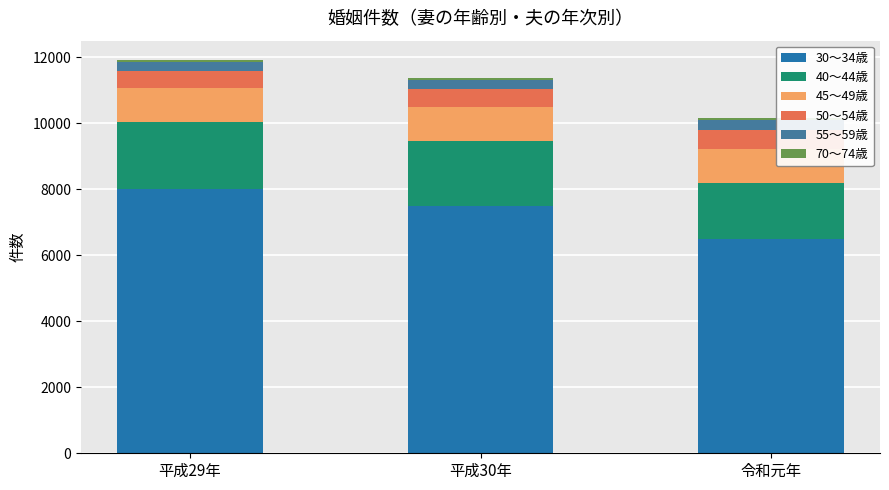

Rank the categories by 30～34歳 value from highest to lowest.

平成29年, 平成30年, 令和元年